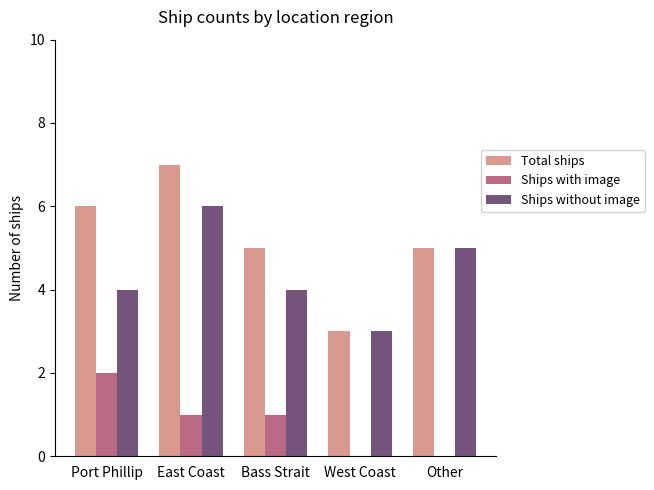

Which series has the widest spread of values?

Total ships